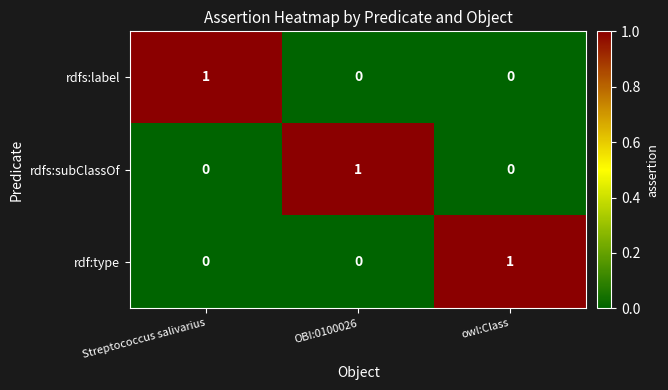

True or false: rdf:type has a value of 2 at owl:Class.

False